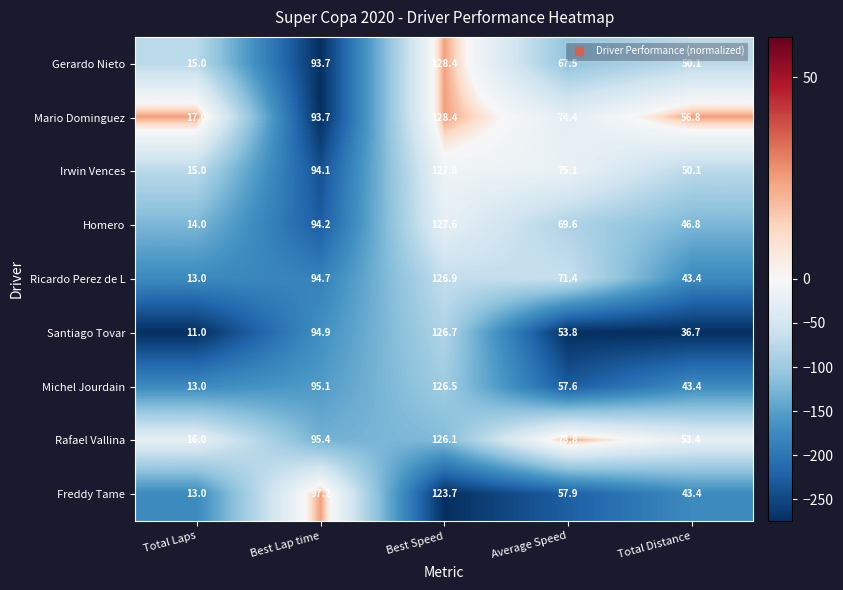

What is the total value across all series at Total Laps?

127.0